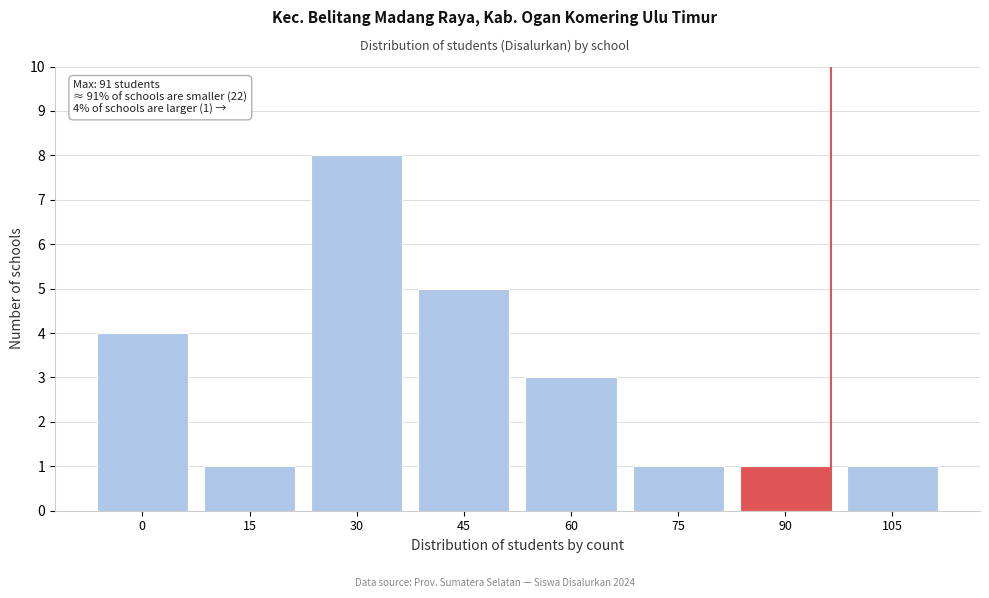

Reading right to left, transcribe all the data shown in this chart.

1	1	1	3	5	8	1	4